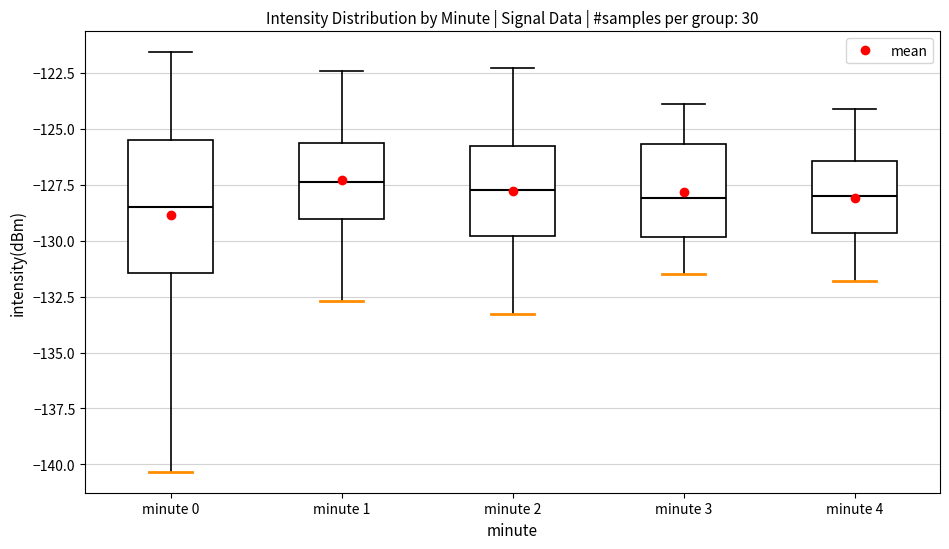

Where does the upper whisker of the box for minute 4 end on the y-axis? The values are not printed on the chart, so give them approximately, as read against the axis.

-124.0